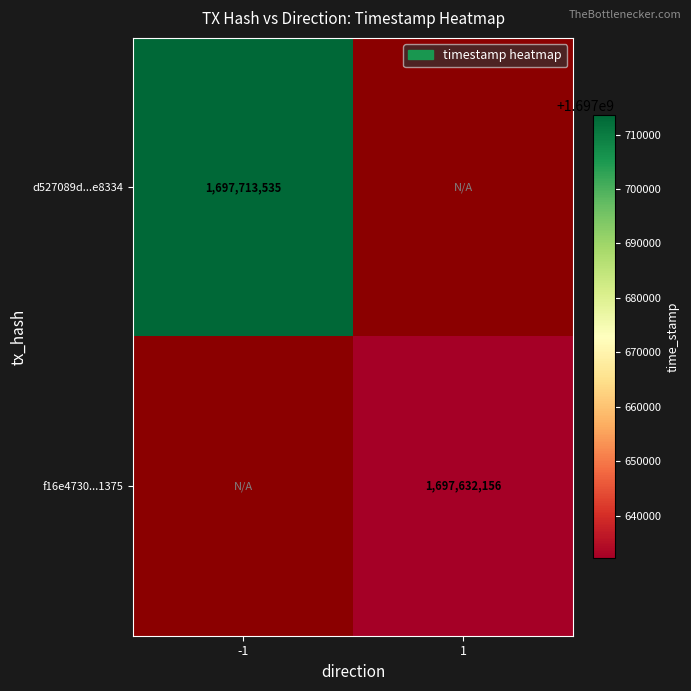

The f16e4730...1375 series shows 1024058705 at 1. True or false?

False